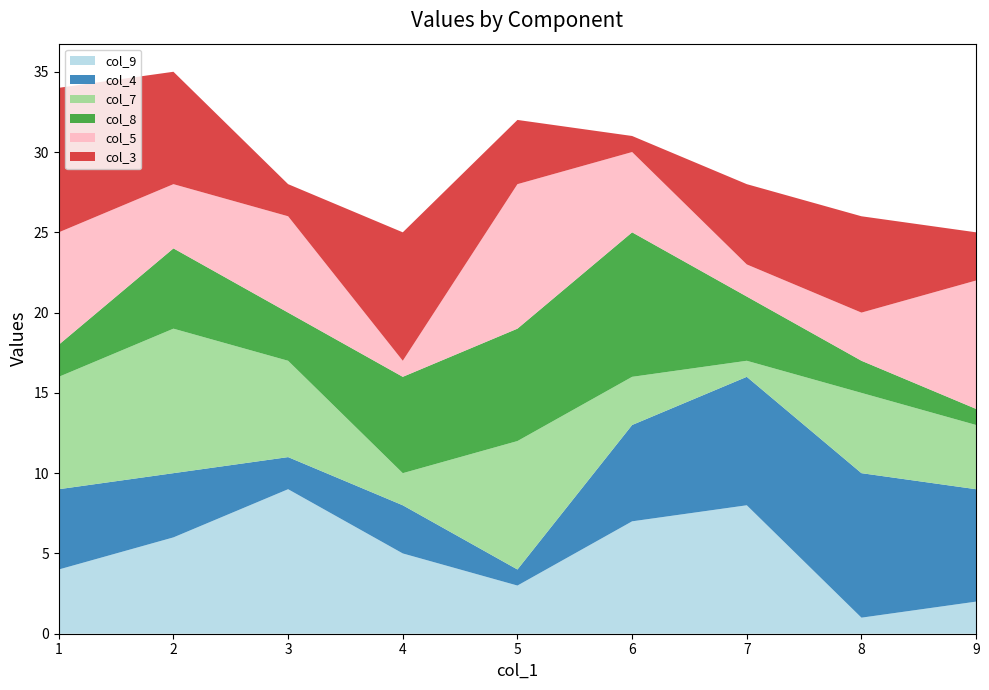

Reading right to left, list all the values displayed in this chart.

col_9: 2=6	5=3	9=2	4=5	6=7	7=8	8=1	1=4	3=9
col_4: 2=4	5=1	9=7	4=3	6=6	7=8	8=9	1=5	3=2
col_7: 2=9	5=8	9=4	4=2	6=3	7=1	8=5	1=7	3=6
col_8: 2=5	5=7	9=1	4=6	6=9	7=4	8=2	1=2	3=3
col_5: 2=4	5=9	9=8	4=1	6=5	7=2	8=3	1=7	3=6
col_3: 2=7	5=4	9=3	4=8	6=1	7=5	8=6	1=9	3=2